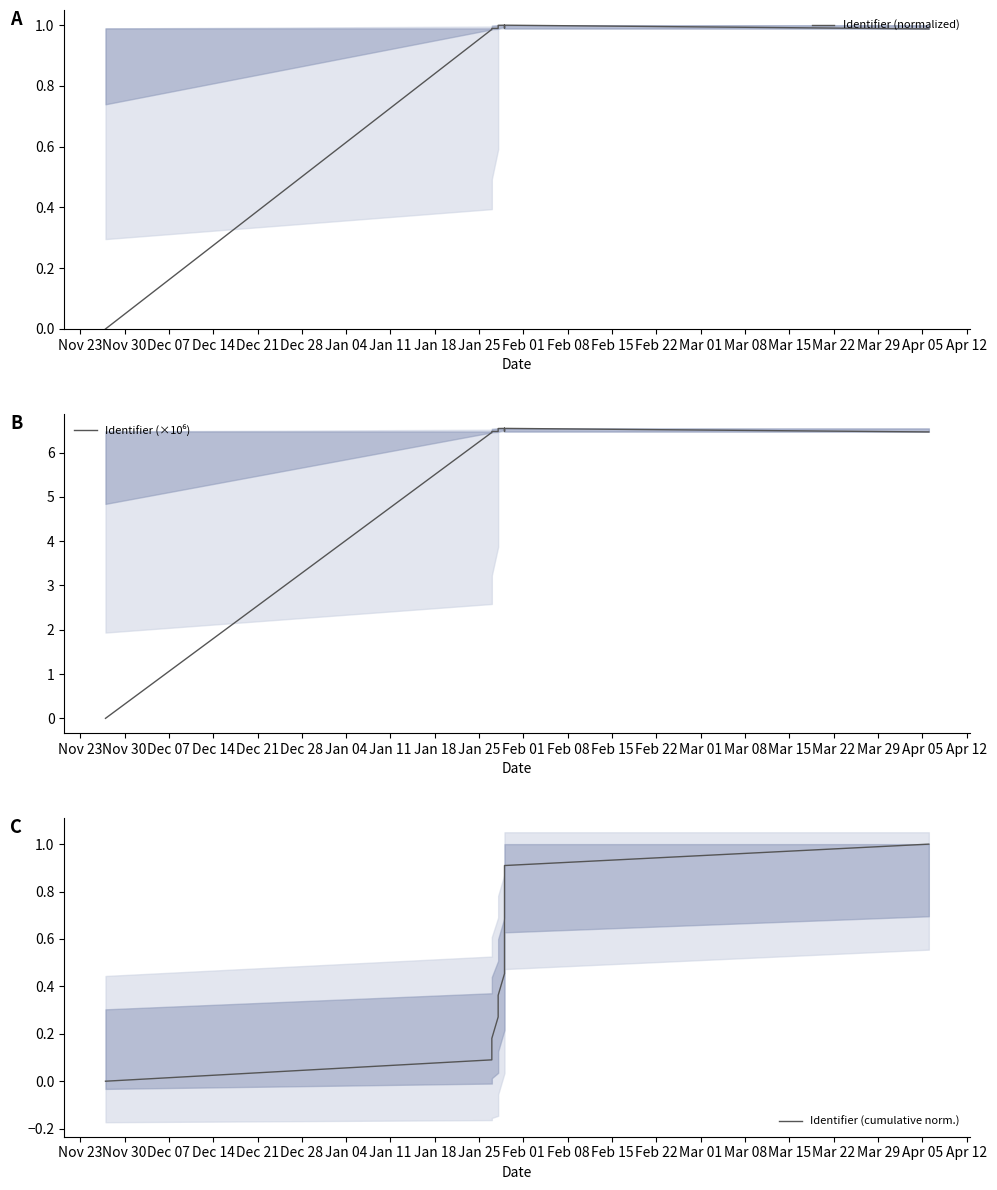

How many data points does each series have?

12